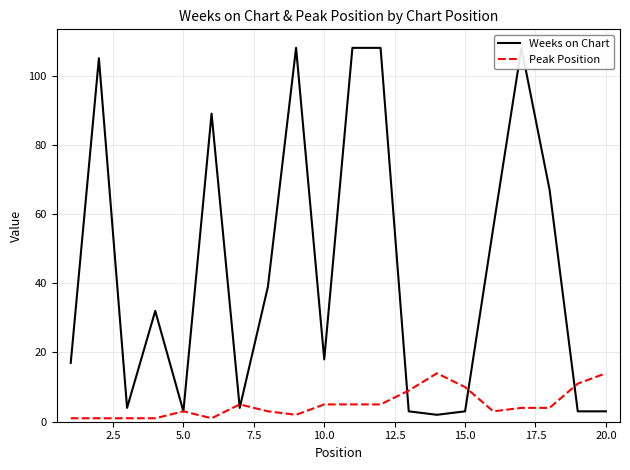

Is it true that Peak Position equals 20 at 20.0?

False